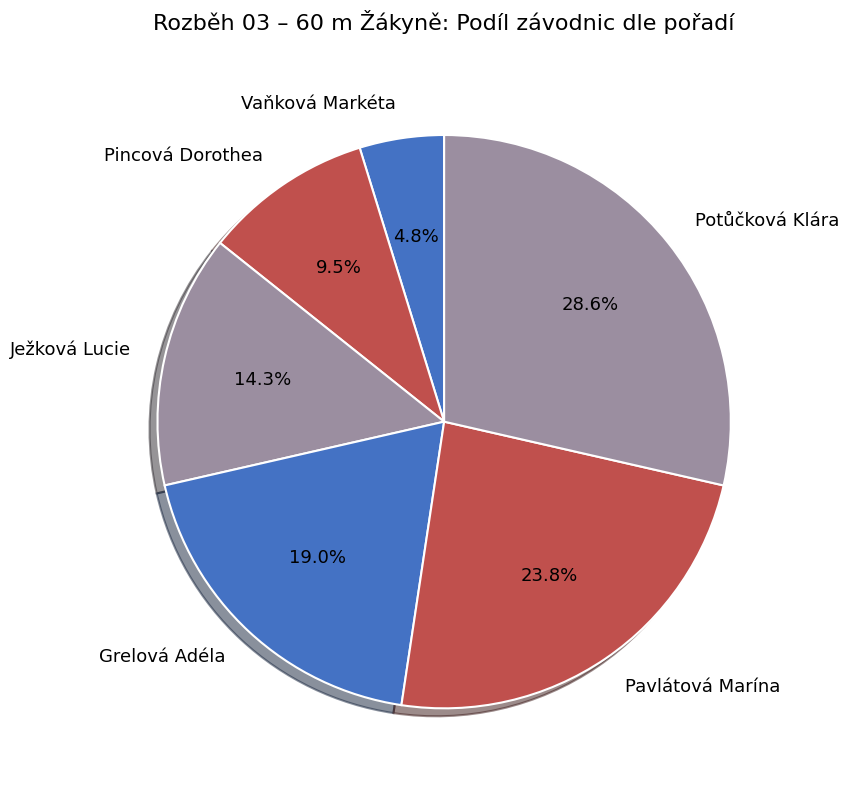

Which category has the smallest portion of the pie?

Vaňková Markéta